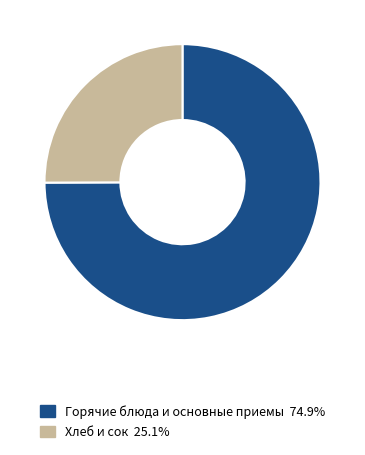

Is the sum of Горячие блюда и основные приемы 74.9% and Хлеб и сок 25.1% greater than half?

Yes